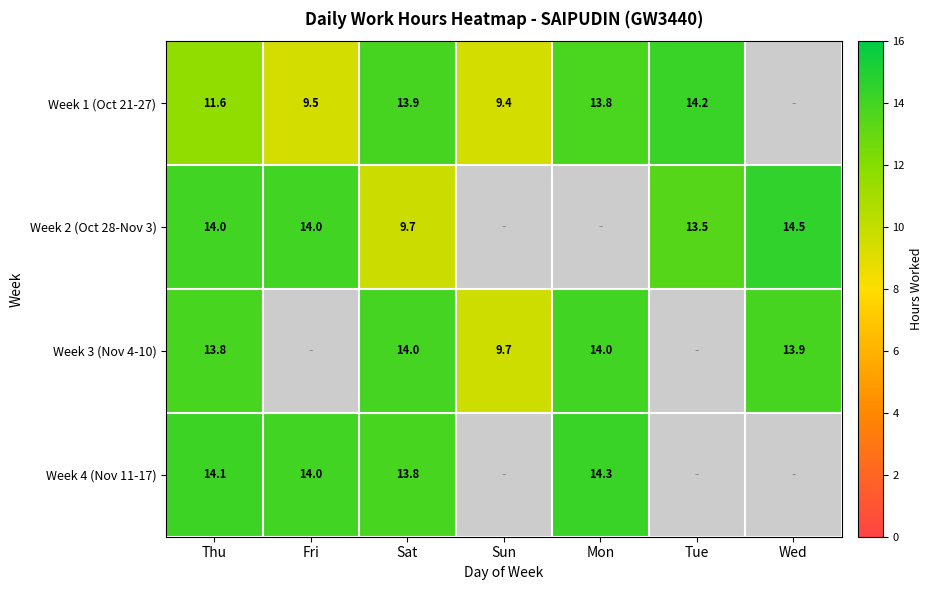

Between Tue and Sun, which is larger?

Tue